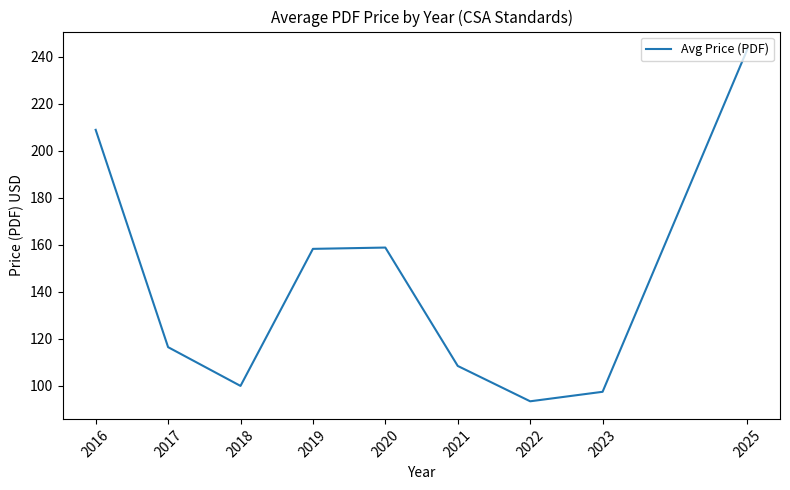

At which category does the chart reach its peak across all series?

2025